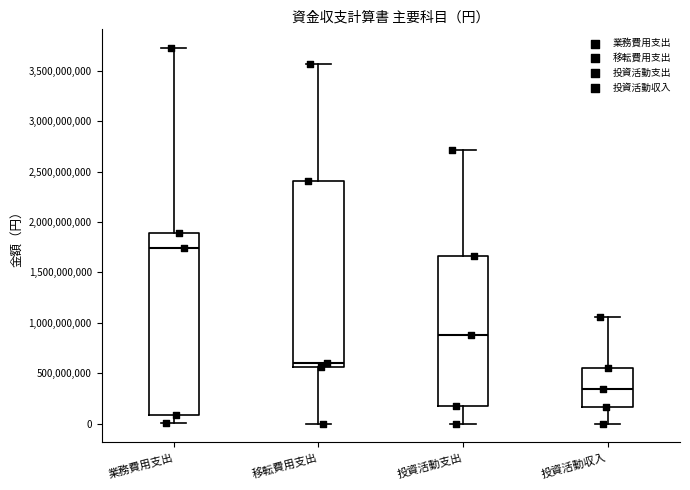

Where does the median line of the box for 投資活動支出 sit on the y-axis? The values are not printed on the chart, so give them approximately, as read against the axis.

900000000